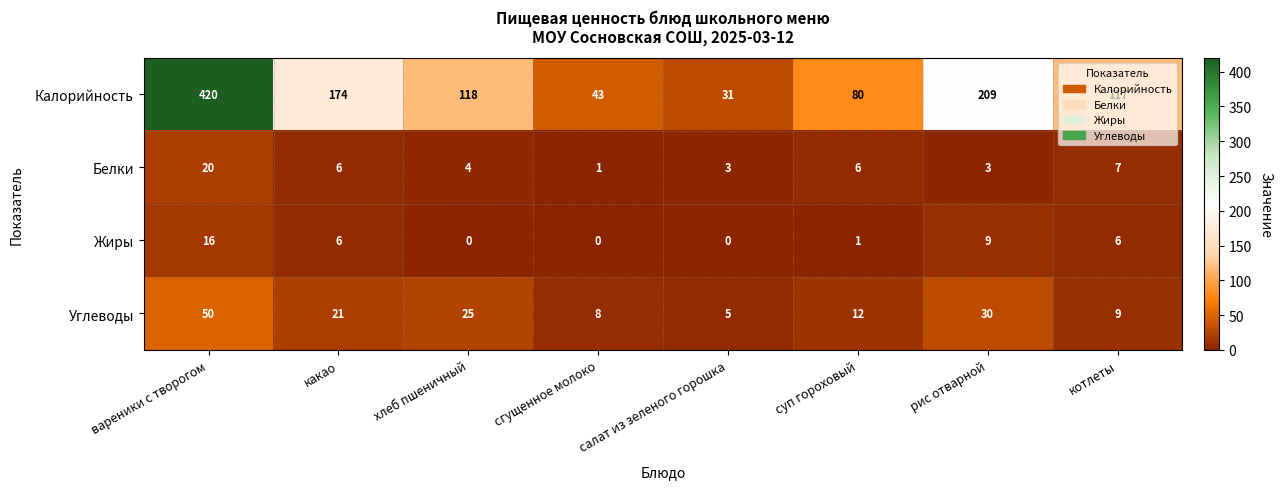

How many categories are shown in the chart?

8